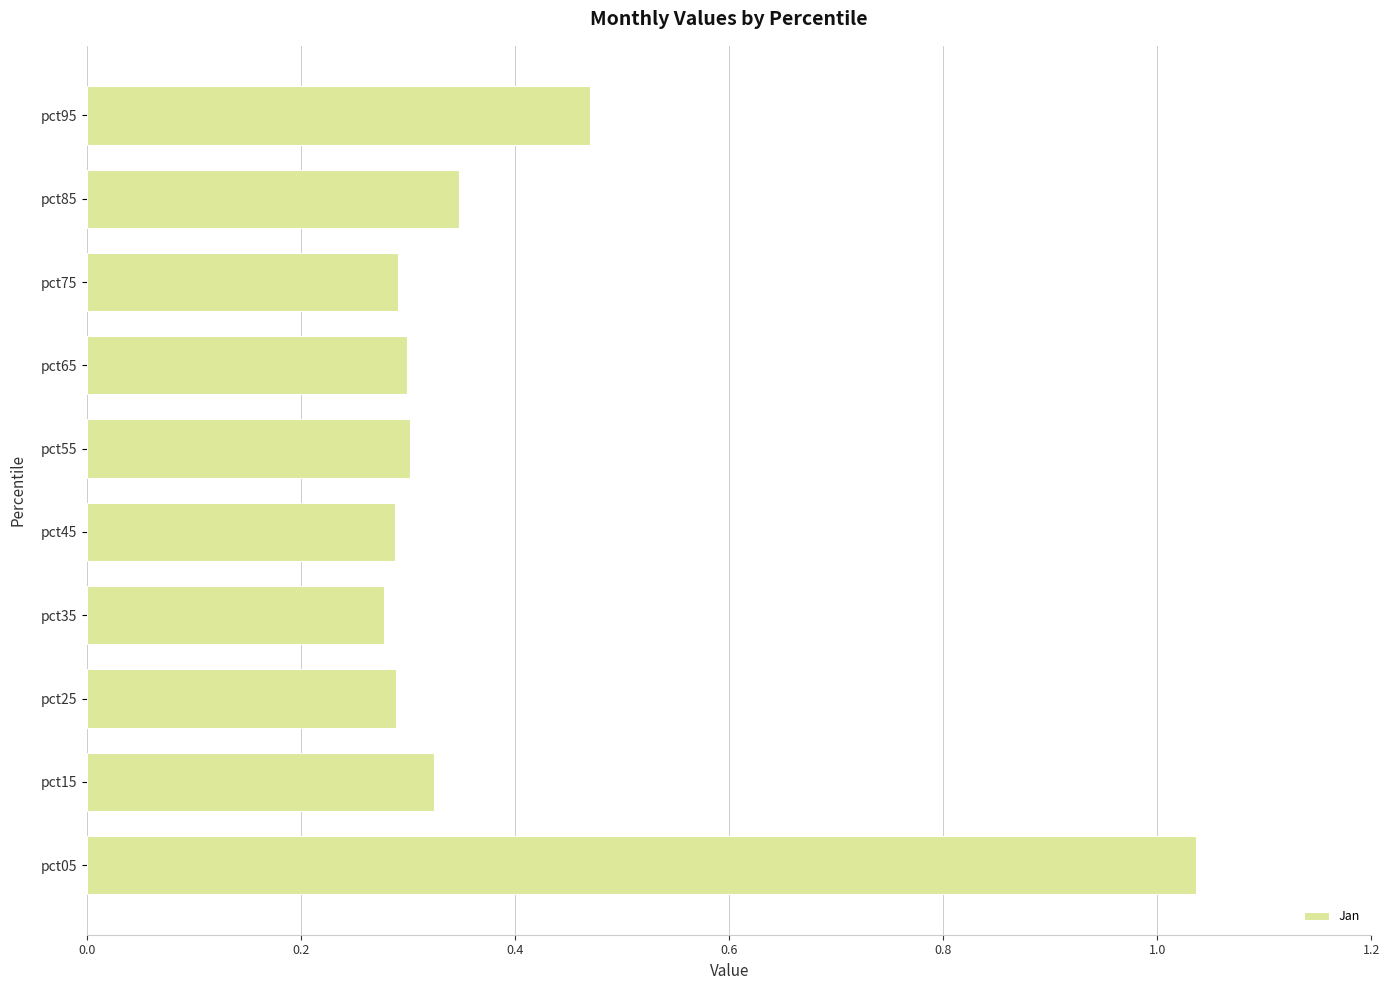

What is the difference between the maximum and second lowest values?

0.7